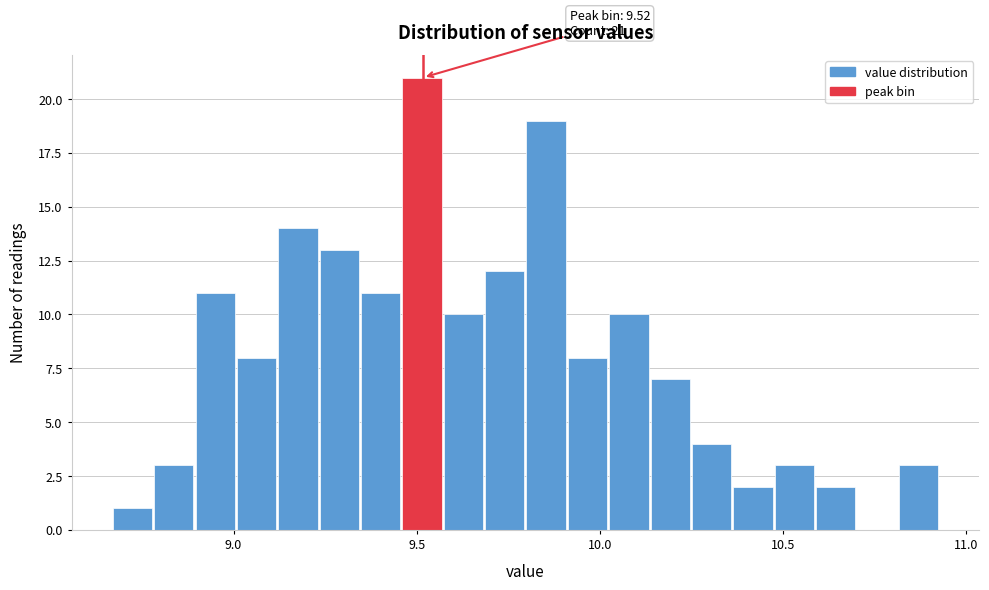

Around what value on the x-axis is the tallest bar? Give the approximate position of its centre, as read against the axis.

9.50